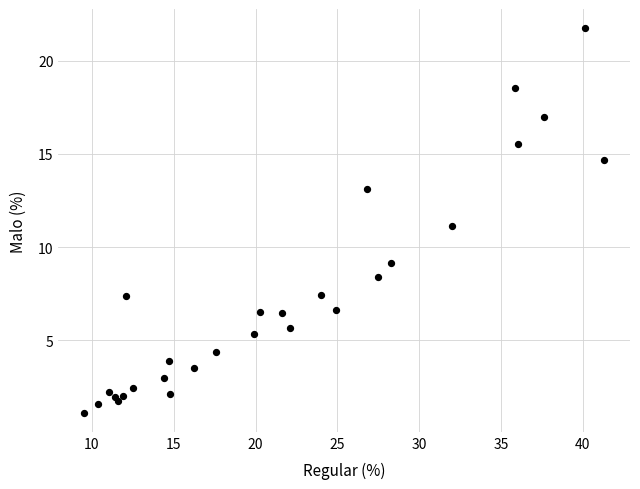

What is the range of X values (max minus min)?

31.8